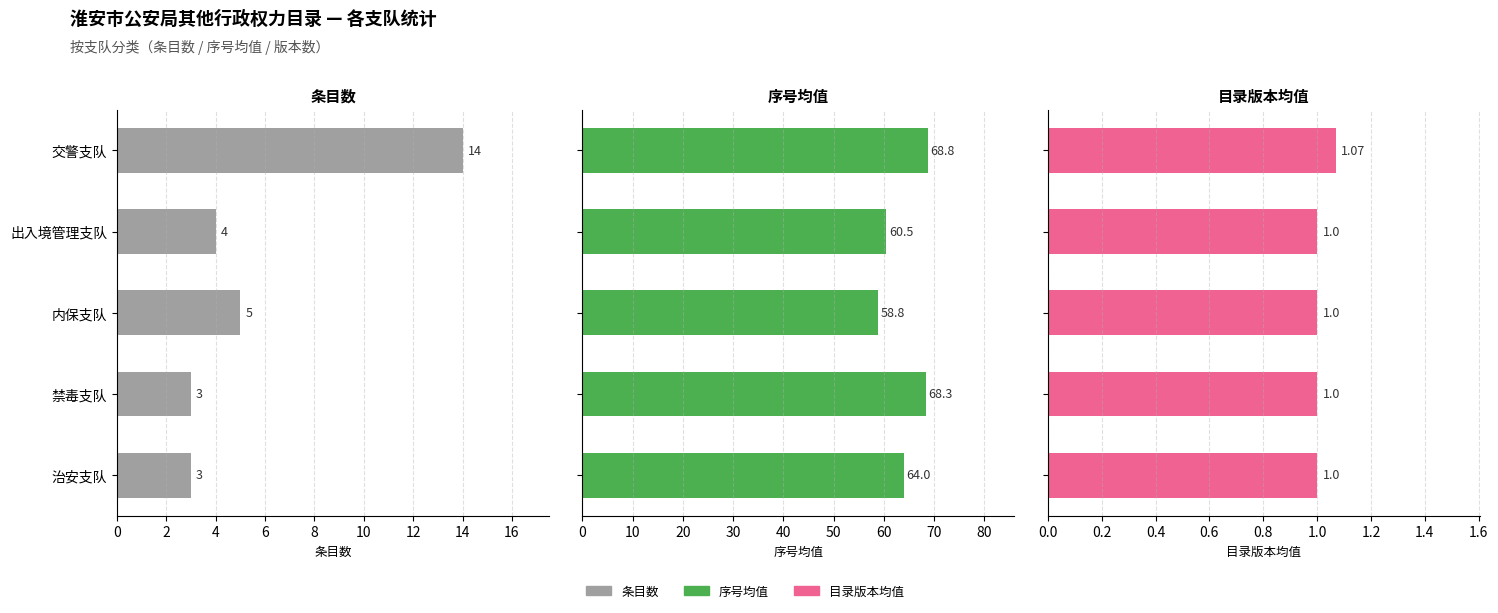

What is the minimum value shown in the chart?

1.0